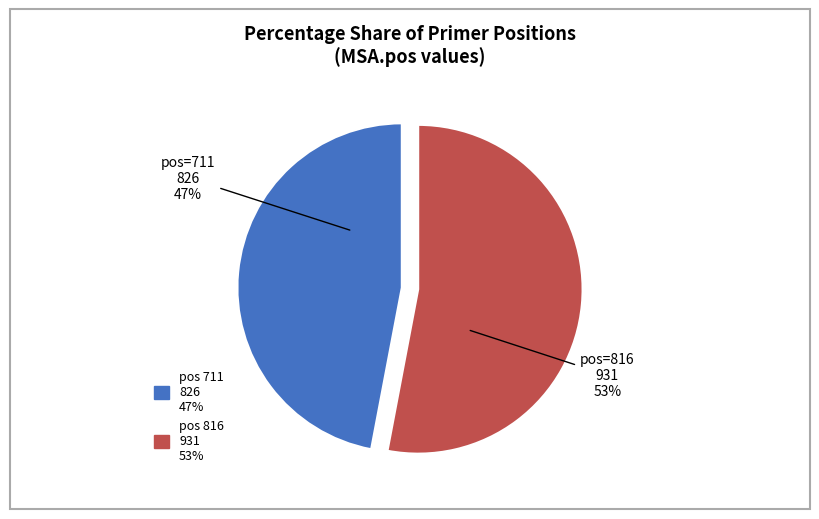

Is there any slice that represents more than half of the pie?

Yes